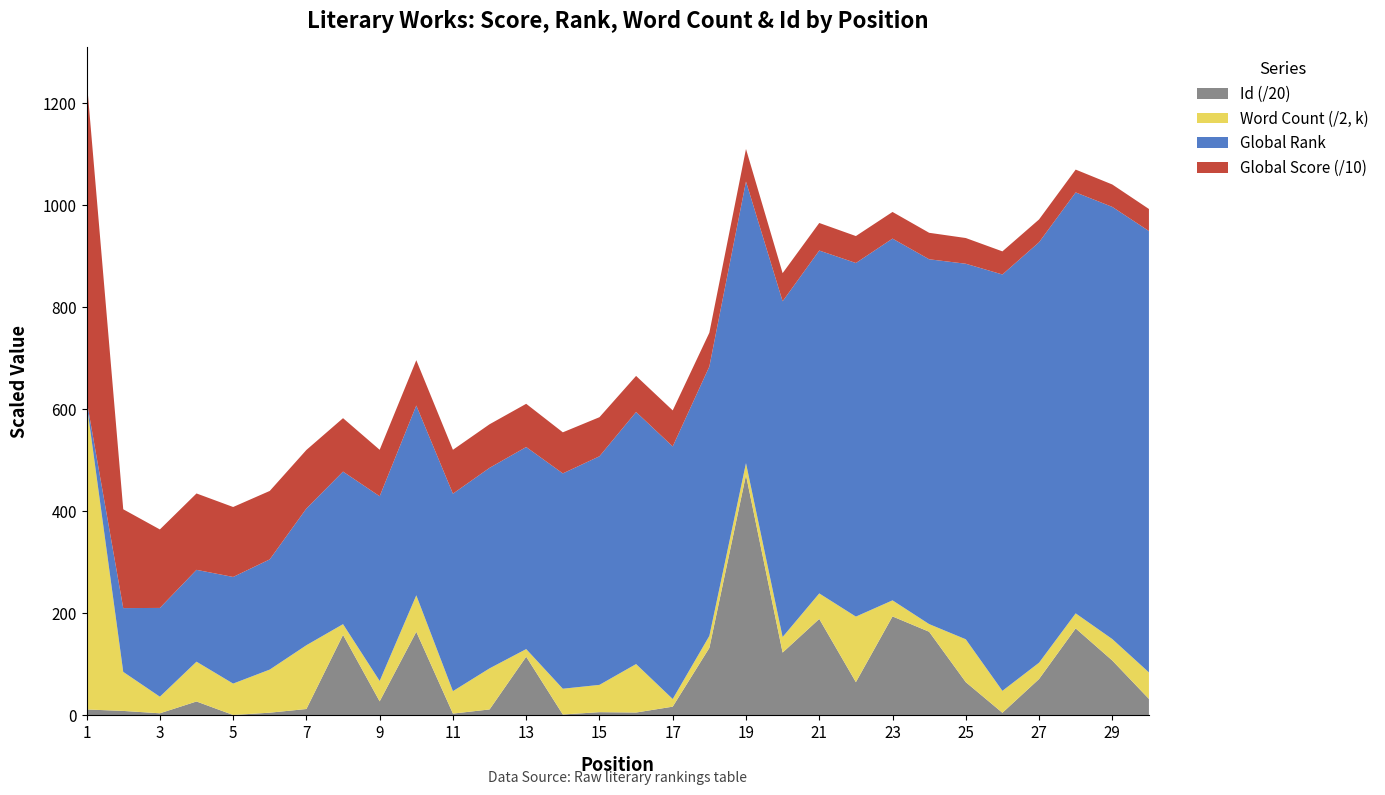

Reading right to left, what are all the values shown in this chart?

Global Score: 30=432	29=439	28=447	27=447	26=453	25=504	24=519	23=522	22=528	21=540	20=551	19=637	18=662	17=706	16=707	15=766	14=805	13=847	12=854	11=860	10=888	9=910	8=1047	7=1147	6=1341	5=1371	4=1497	3=1538	2=1937	1=6295
Global Rank: 30=865	29=847	28=825	27=824	26=816	25=736	24=715	23=709	22=693	21=672	20=658	19=552	18=528	17=495	16=494	15=448	14=422	13=396	12=393	11=387	10=372	9=362	8=299	7=268	6=216	5=209	4=180	3=174	2=125	1=6
Word Count (k): 30=104	29=84	28=59	27=64	26=86	25=168	24=30	23=63	22=257	21=100	20=61	19=47	18=47	17=30	16=190	15=107	14=101	13=30	12=161	11=88	10=143	9=80	8=42	7=250	6=169	5=123	4=156	3=65	2=153	1=1200
Id: 30=638	29=2144	28=3402	27=1418	26=95	25=1296	24=3271	23=3872	22=1295	21=3774	20=2455	19=9410	18=2639	17=335	16=105	15=119	14=28	13=2292	12=226	11=63	10=3269	9=543	8=3149	7=243	6=99	5=9	4=538	3=75	2=168	1=225